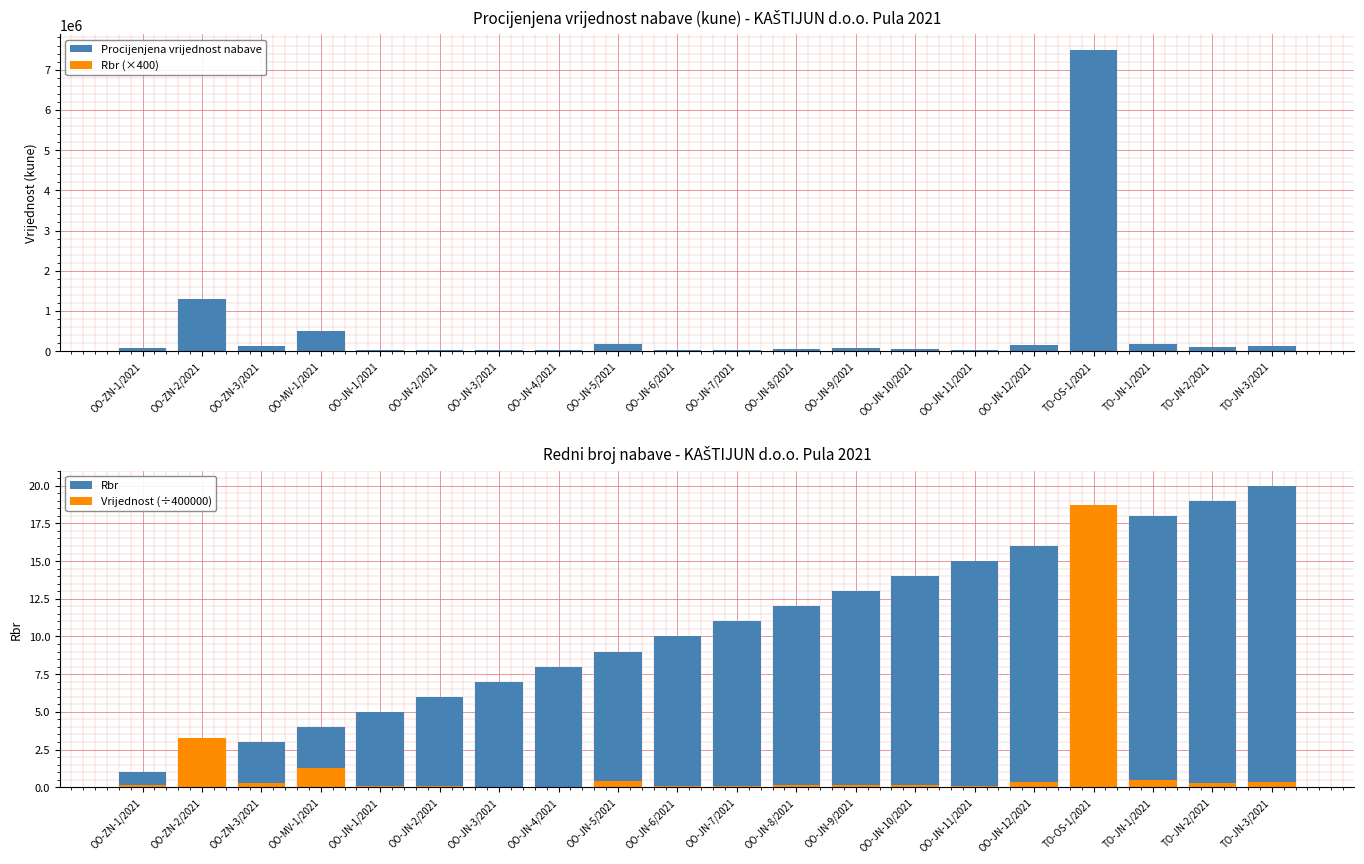

What position from the left is OO-JN-2/2021?

6